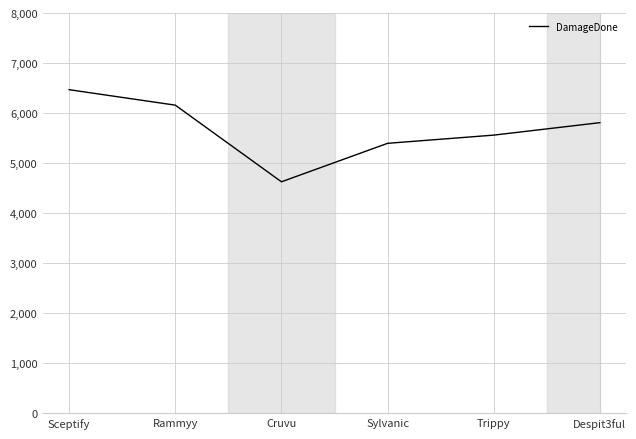

At which label is the value closest to 5546?

Trippy